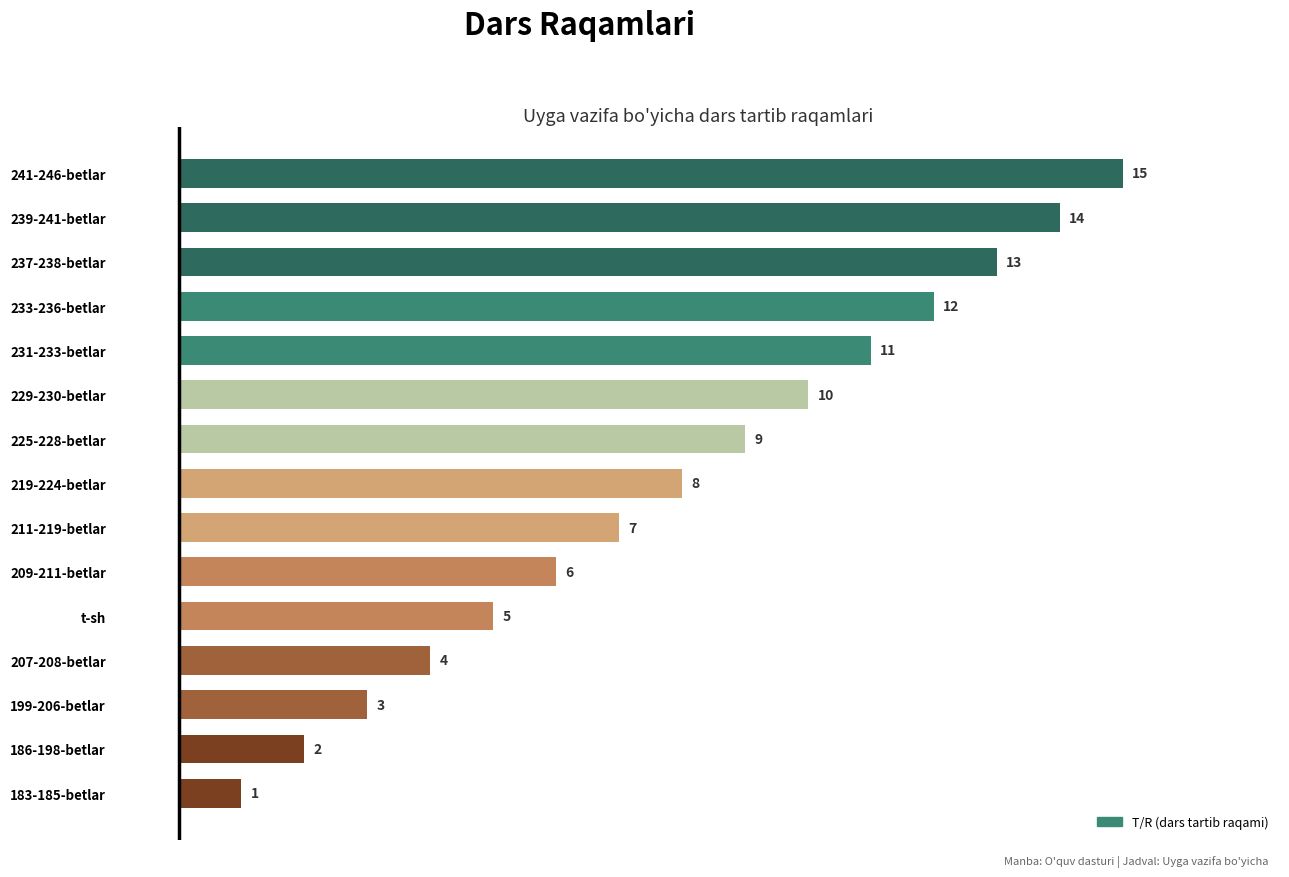

Which has a higher value, 207-208-betlar or 186-198-betlar?

207-208-betlar